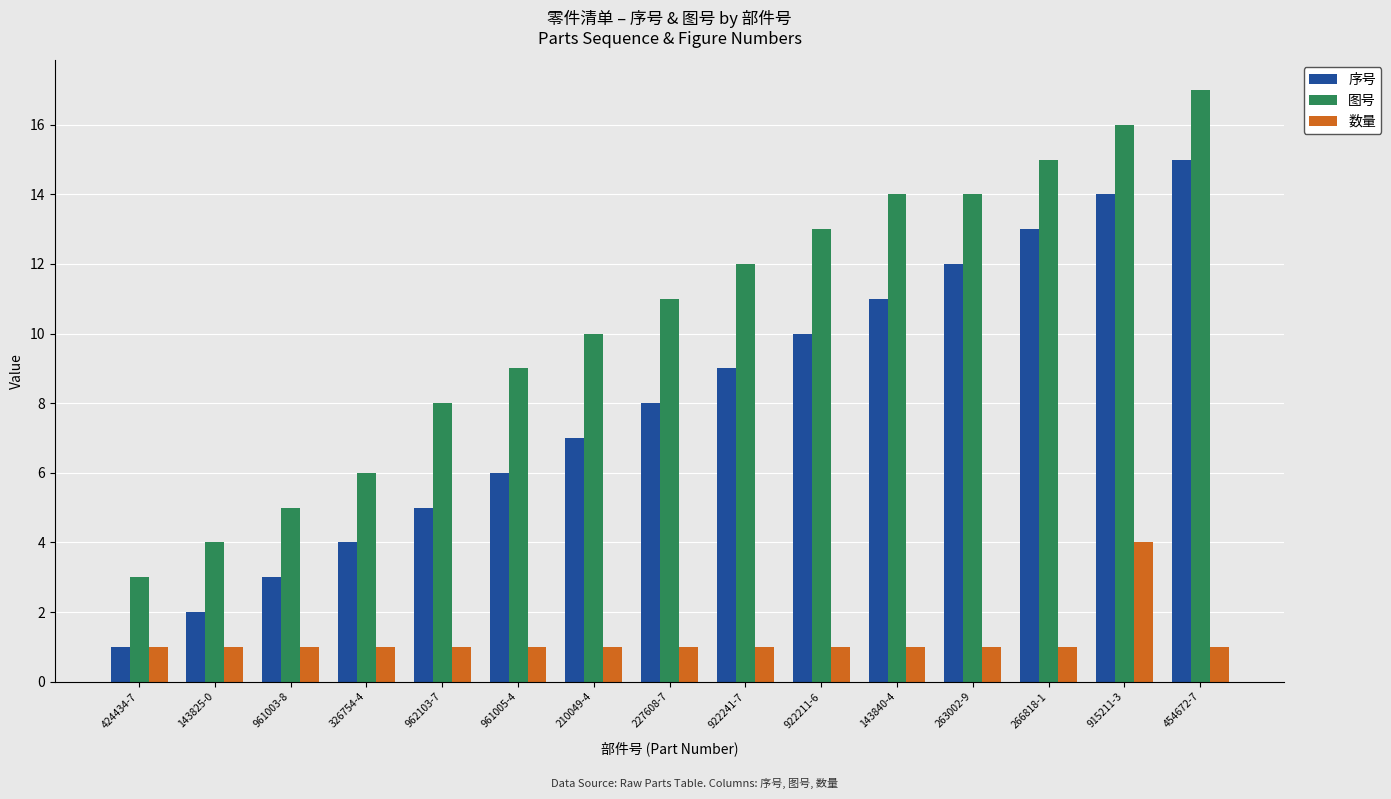

How many bars are there in total?

45